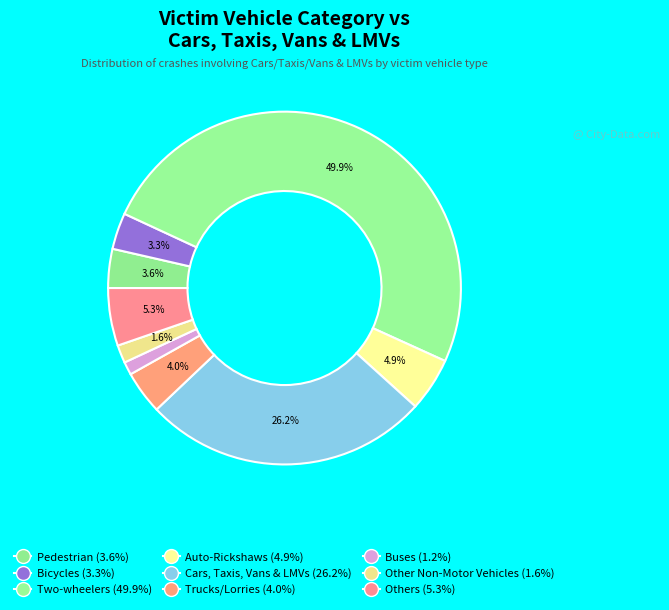

How many segments does this pie chart have?

9